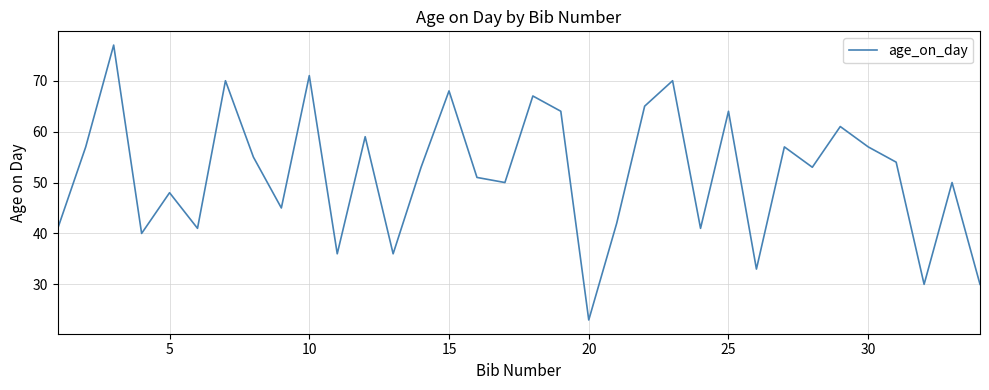

What is the smallest value displayed?

23